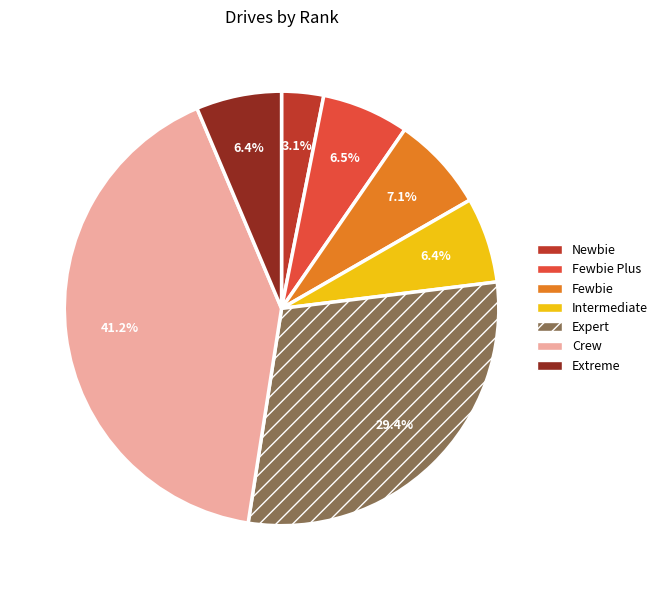

Which has a higher value, Intermediate or Expert?

Expert